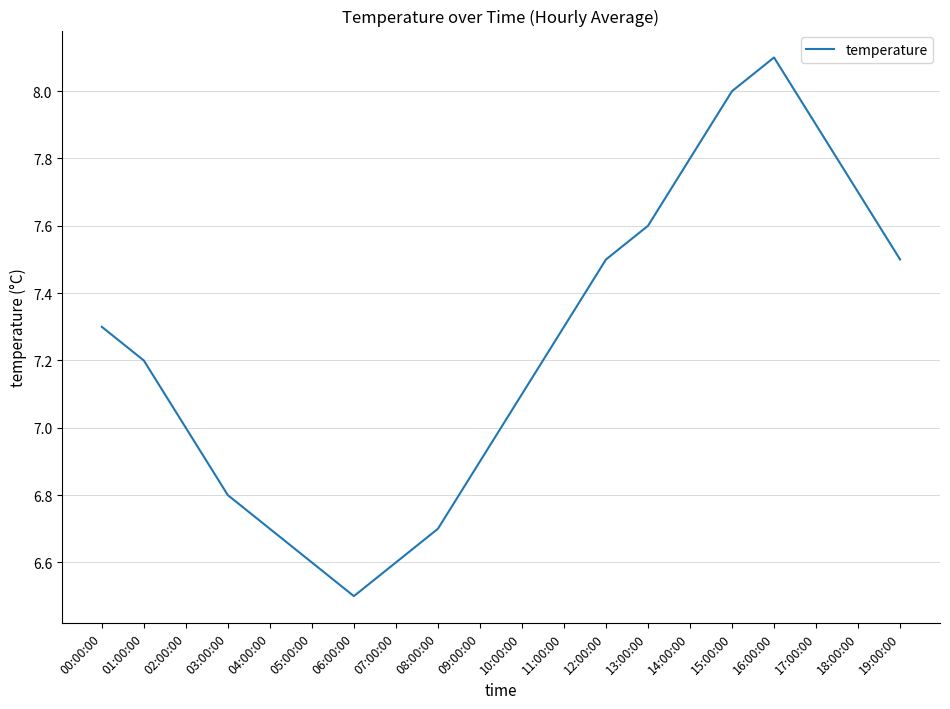

At which category does the data reach its first local peak?

16:00:00